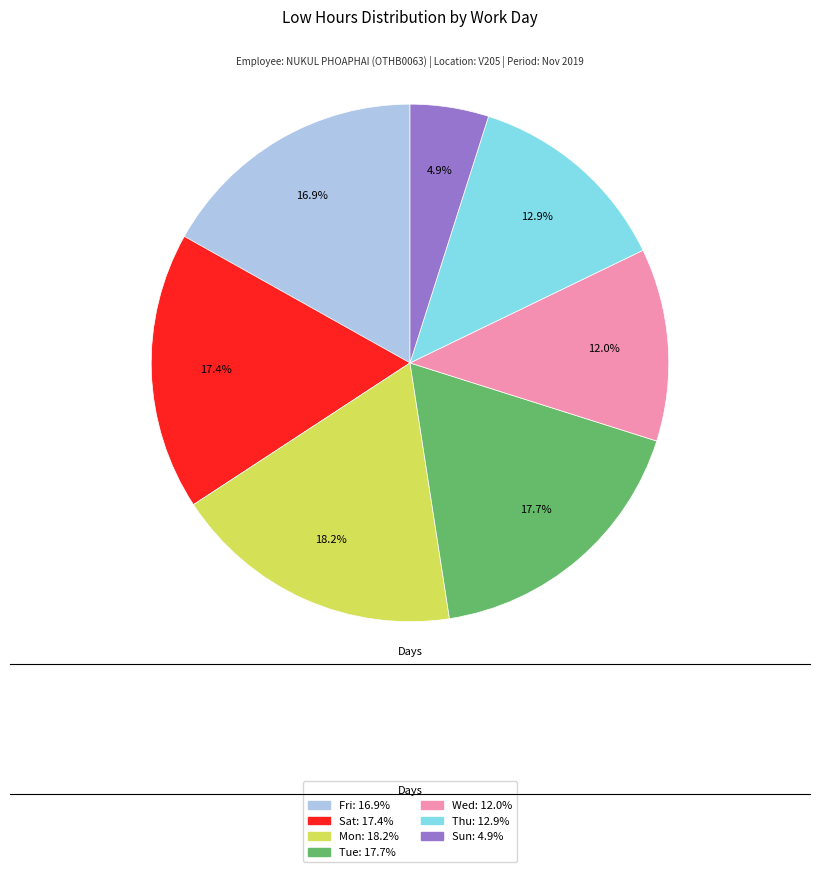

Does any single category account for the majority?

No